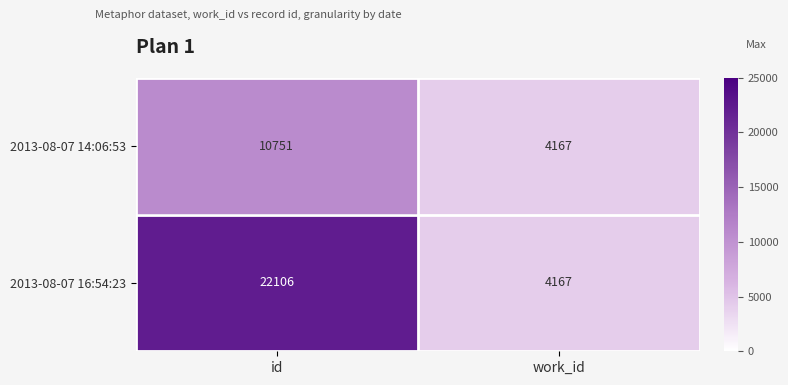

What is the sum of all 2013-08-07 16:54:23 values?

26273